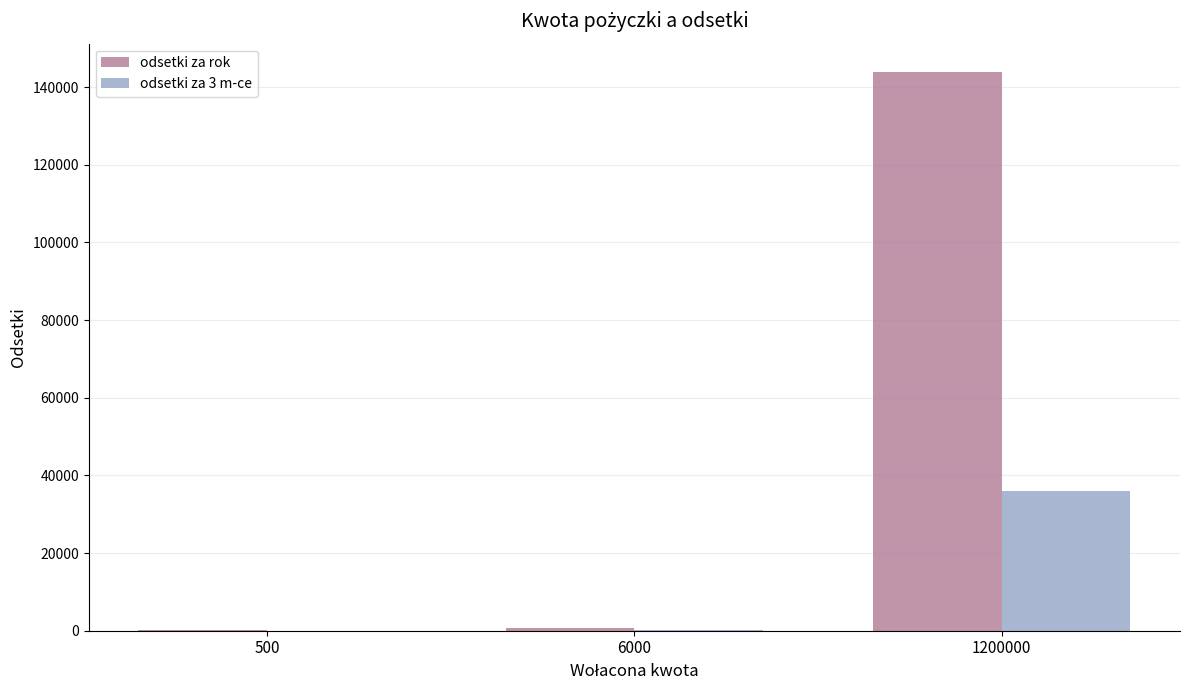

True or false: odsetki za 3 m-ce has a value of 180 at 6000.

True